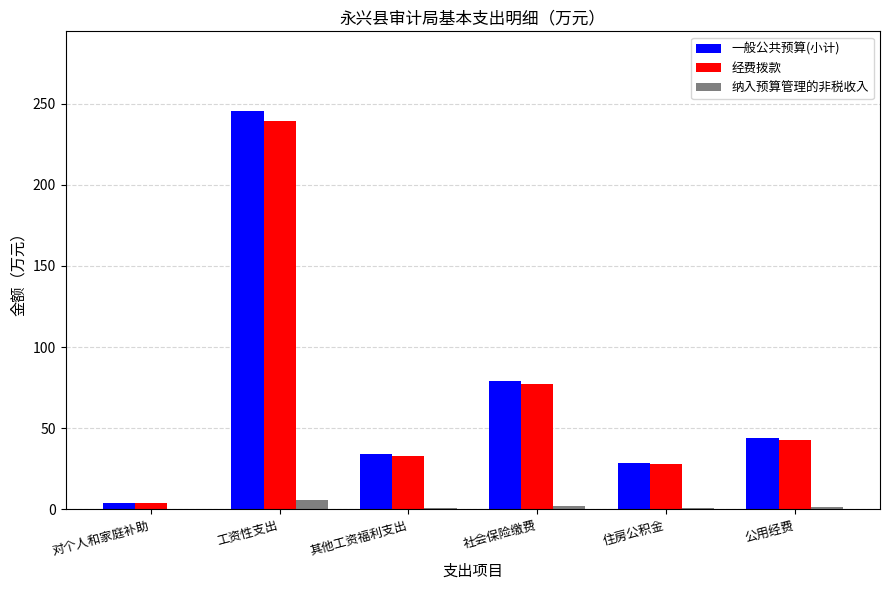

Is the value of 纳入预算管理的非税收入 at 工资性支出 greater than the value of 经费拨款 at 工资性支出?

No